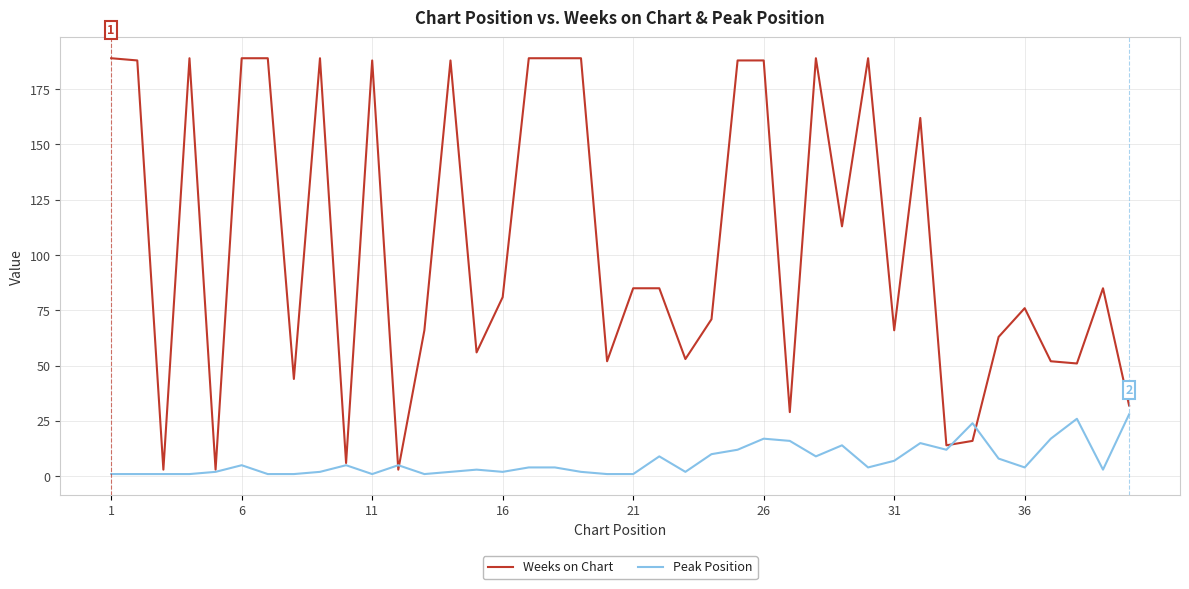

What is the average value of the Weeks on Chart series?

105